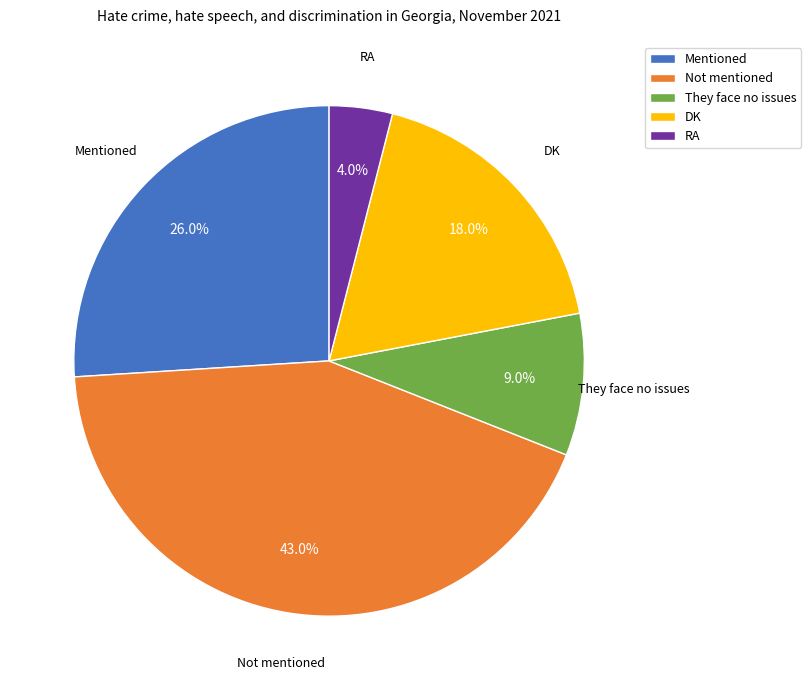

Does RA account for over 50% of the chart?

No